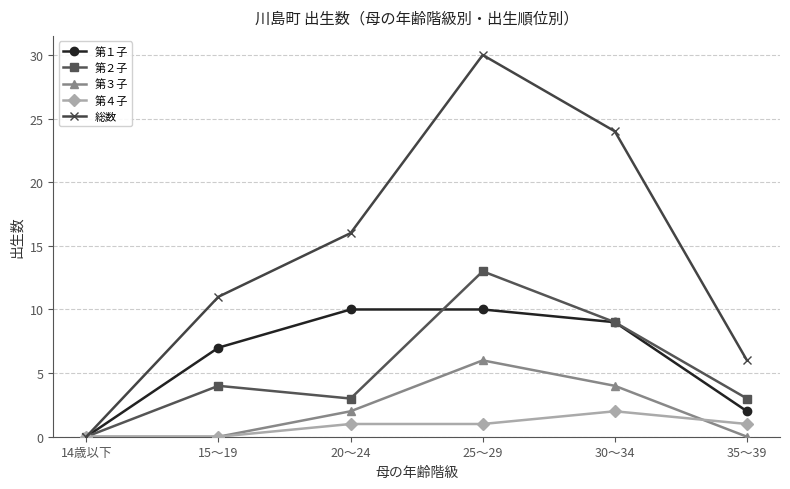

The value of 第３子 at 35～39 is 0. True or false?

True